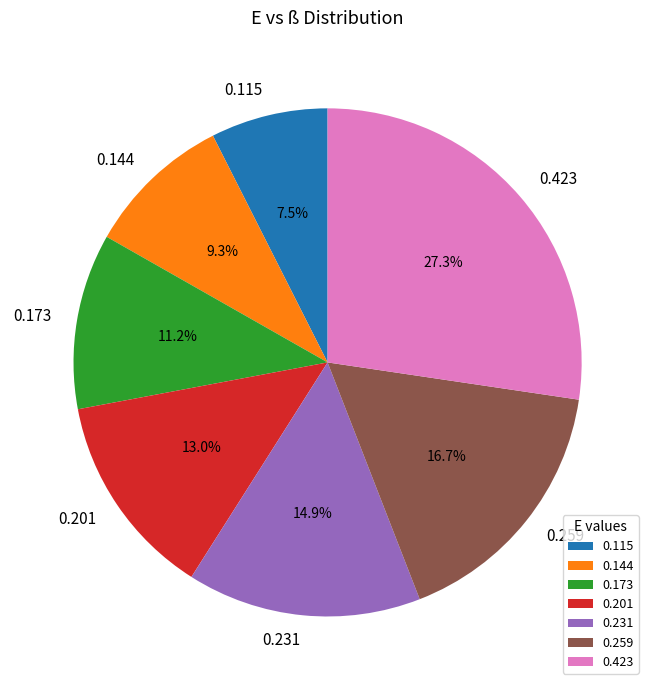

Combined, do 0.231 and 0.423 account for over 50%?

No